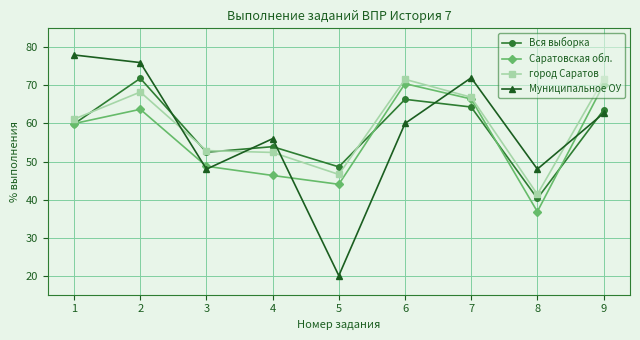

At which category is the sum across all series the highest?

2